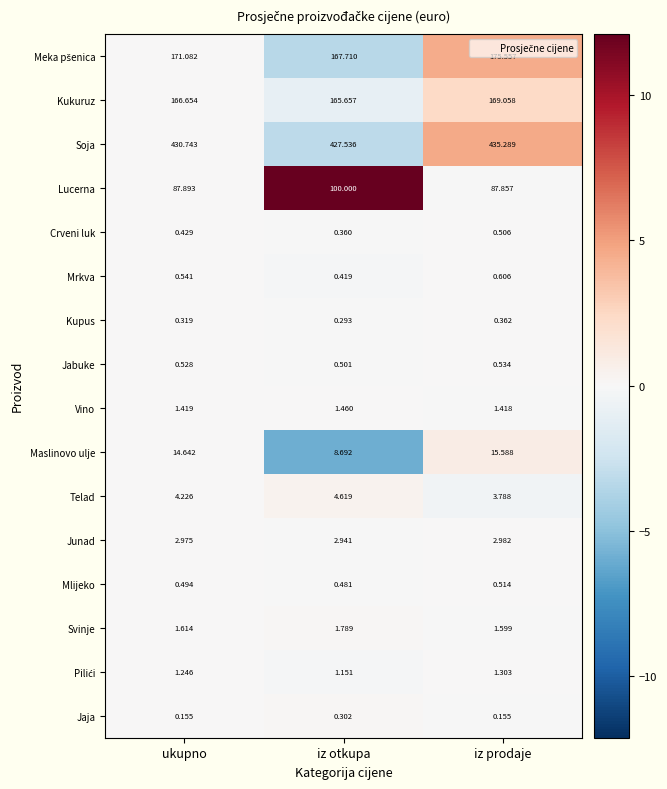

At which category is the sum across all series the highest?

iz prodaje